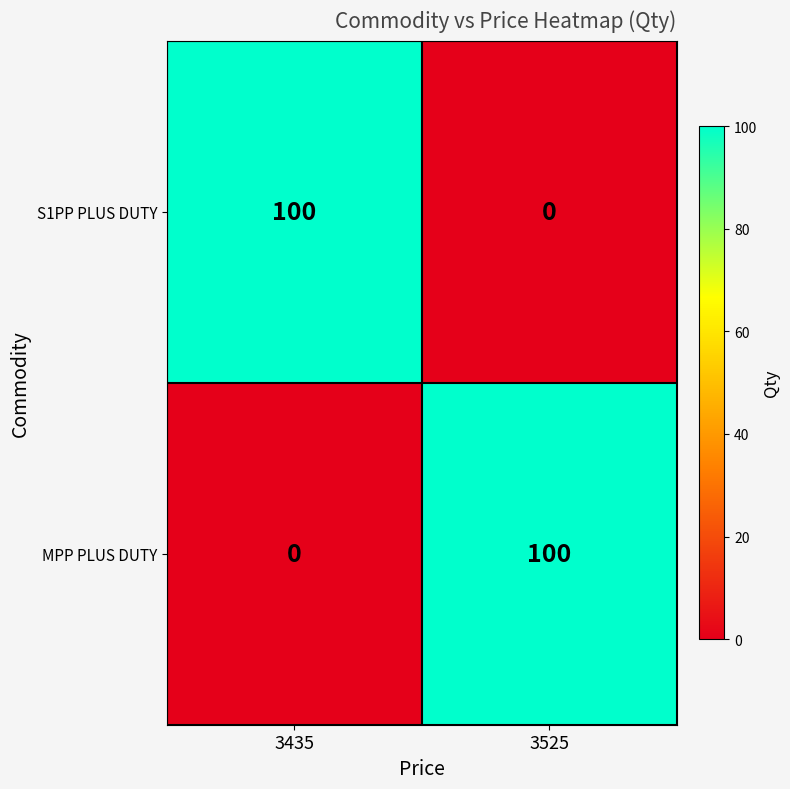

Is it true that MPP PLUS DUTY equals 0 at 3435?

True